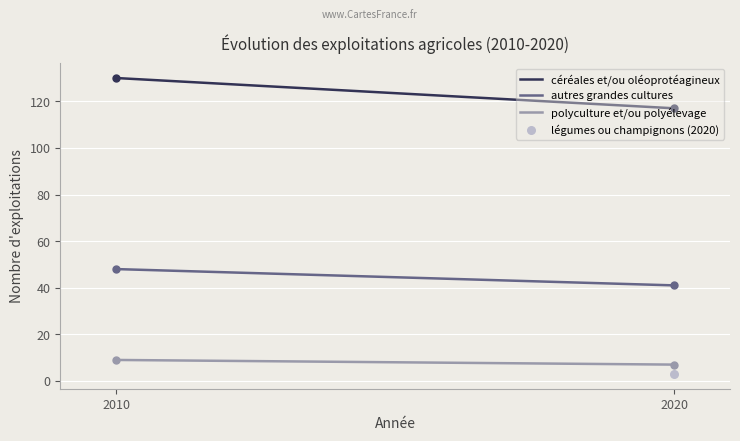

Which series has the largest Y range (max minus min)?

céréales n_exploit